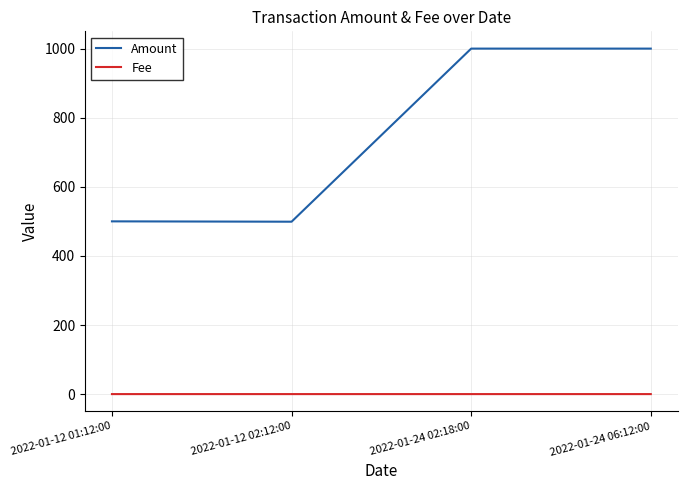

True or false: Amount and Fee cross at least once.

False